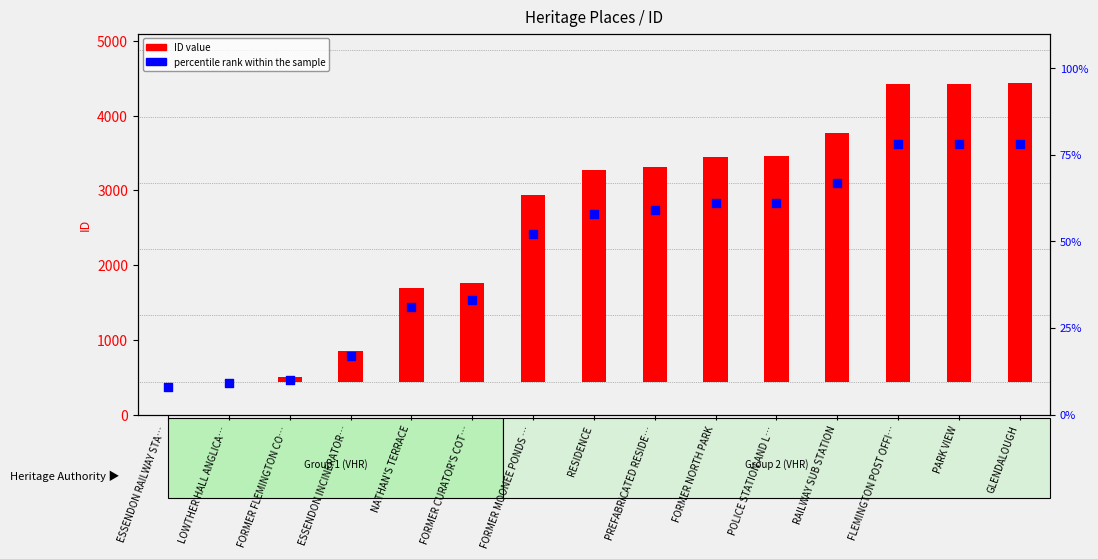

At which category is the sum across all series the highest?

GLENDALOUGH